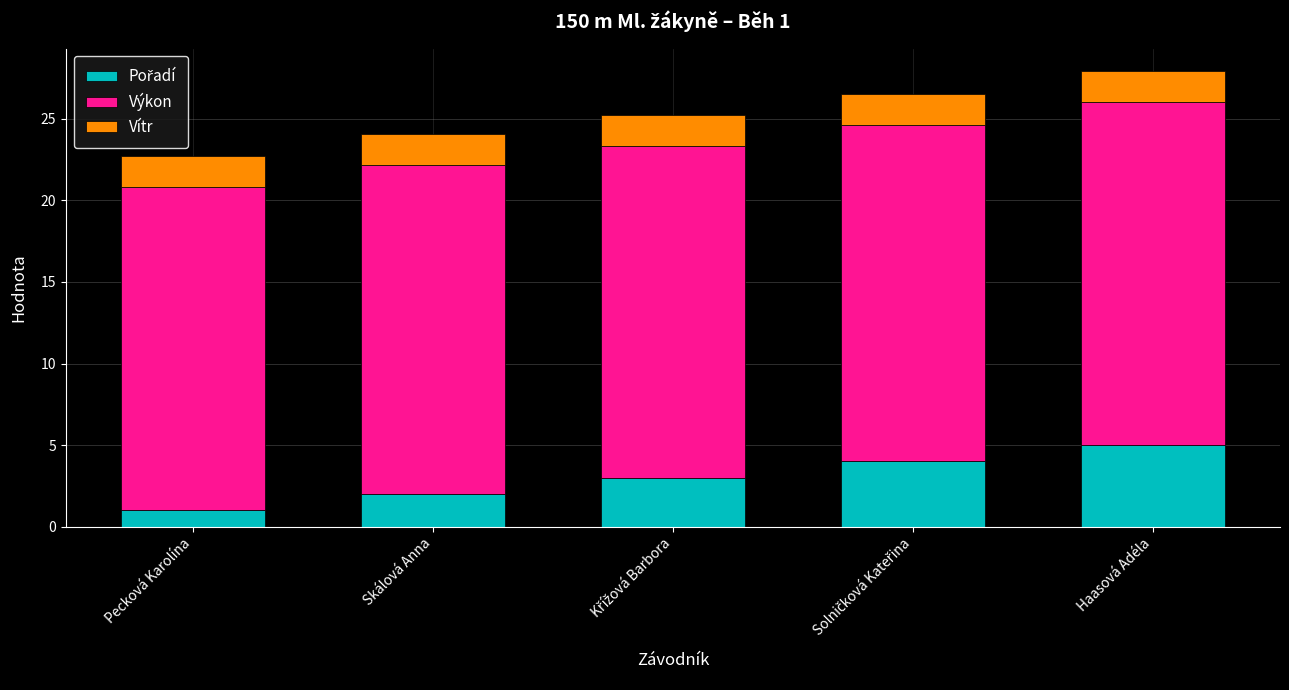

At which category is the sum across all series the highest?

Haasová Adéla